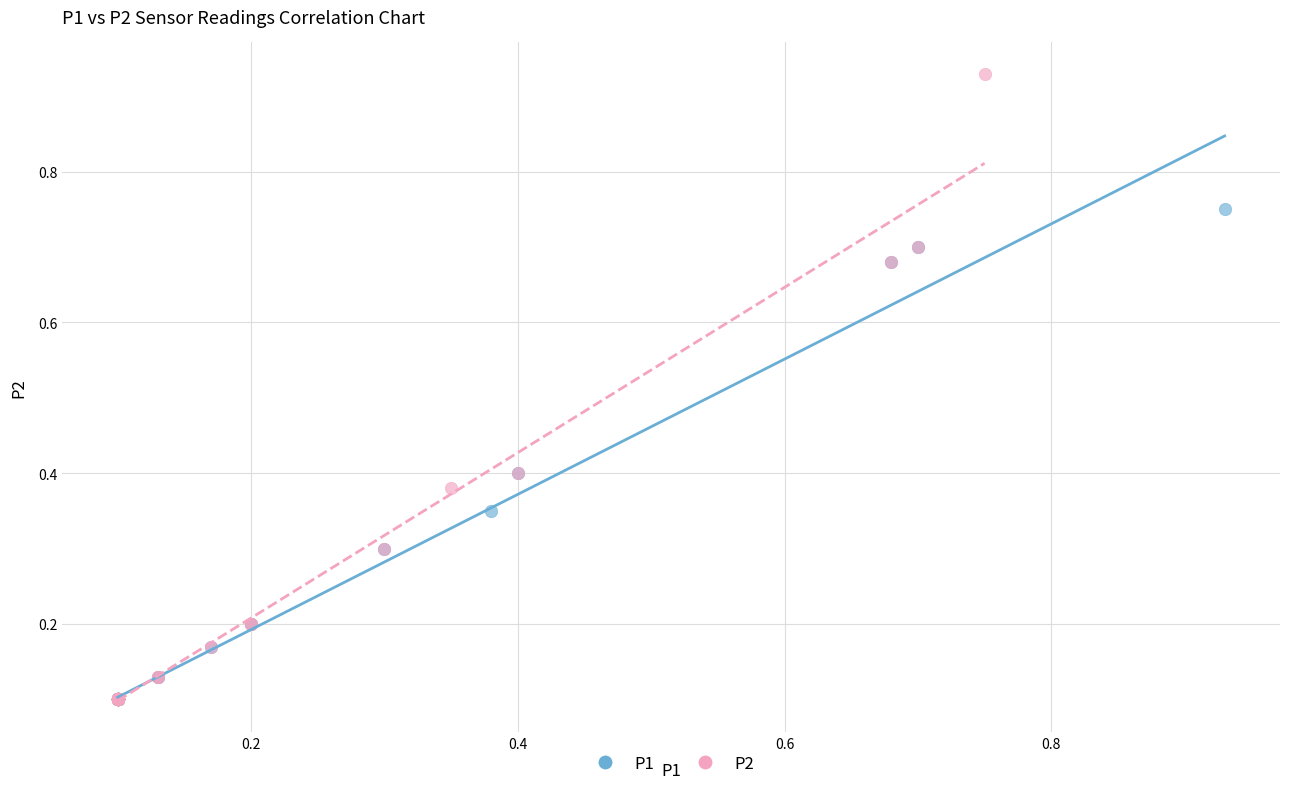

Which series has the widest spread of Y values?

P2